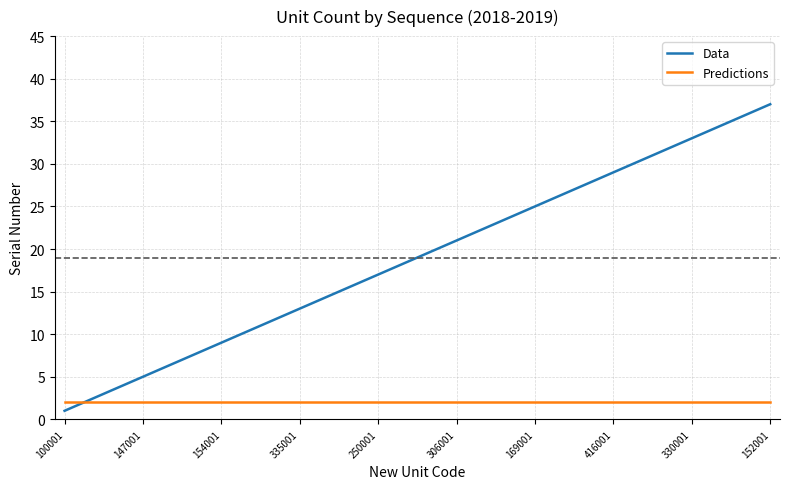

Which series has the largest total across all categories?

Data